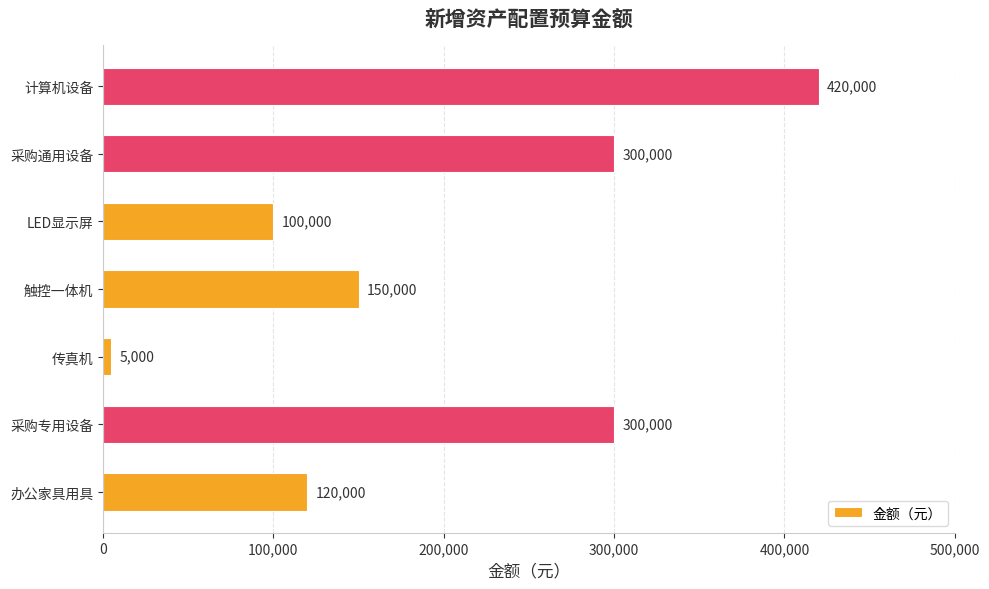

At which label is the value closest to 212500?

触控一体机